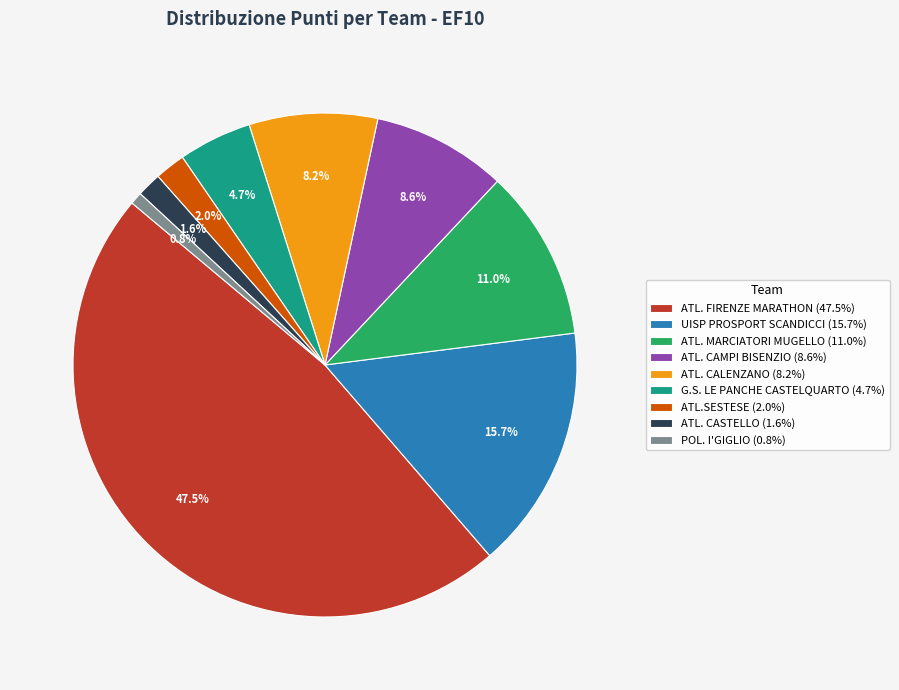

Does any single category account for the majority?

No